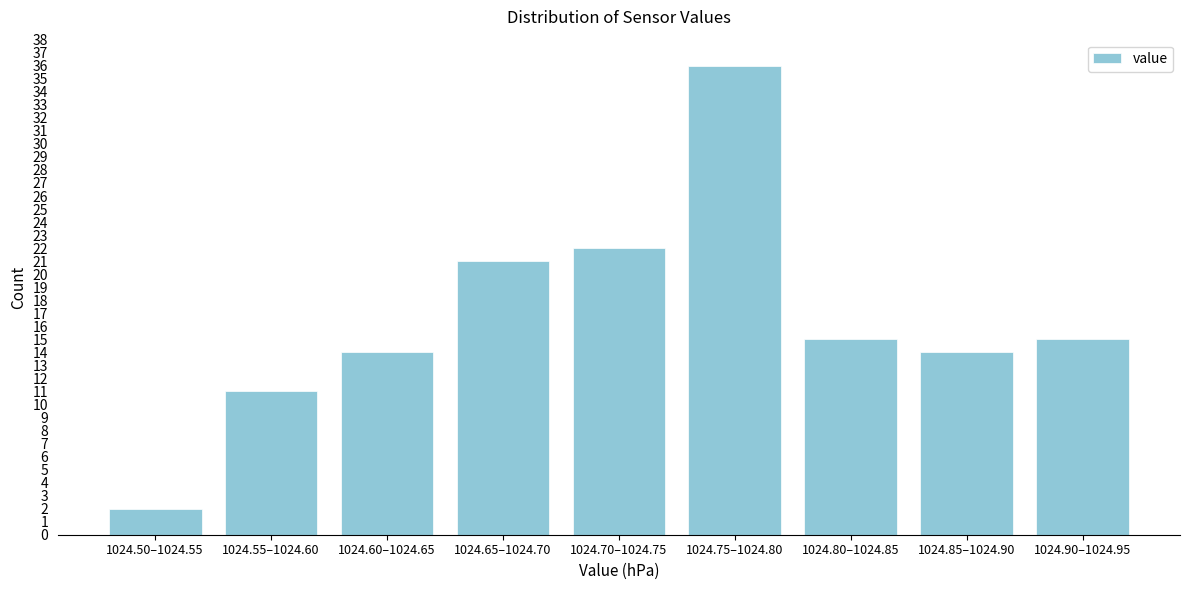

Reading left to right, extract all data points from this chart.

1024.50–1024.55=2	1024.55–1024.60=11	1024.60–1024.65=14	1024.65–1024.70=21	1024.70–1024.75=22	1024.75–1024.80=36	1024.80–1024.85=15	1024.85–1024.90=14	1024.90–1024.95=15